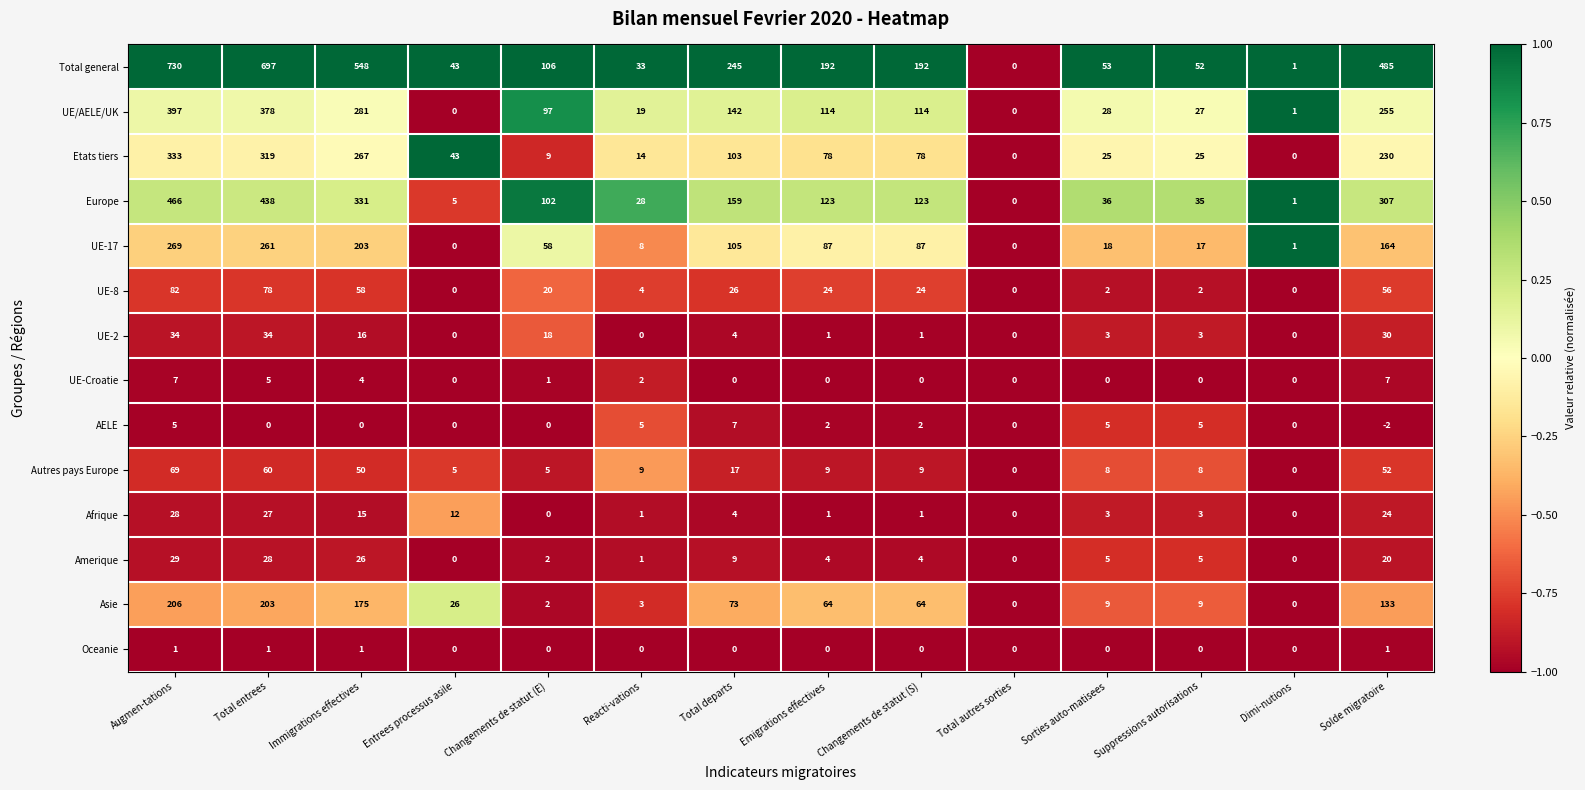

Read the Total general value at Entrees processus asile.

43